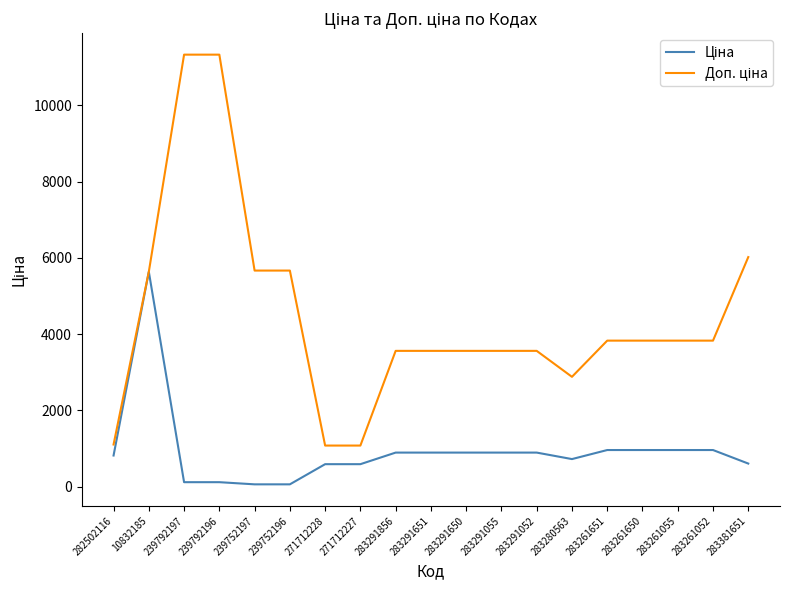

What is the spread (max minus min) of values at 283261650?

2871.3